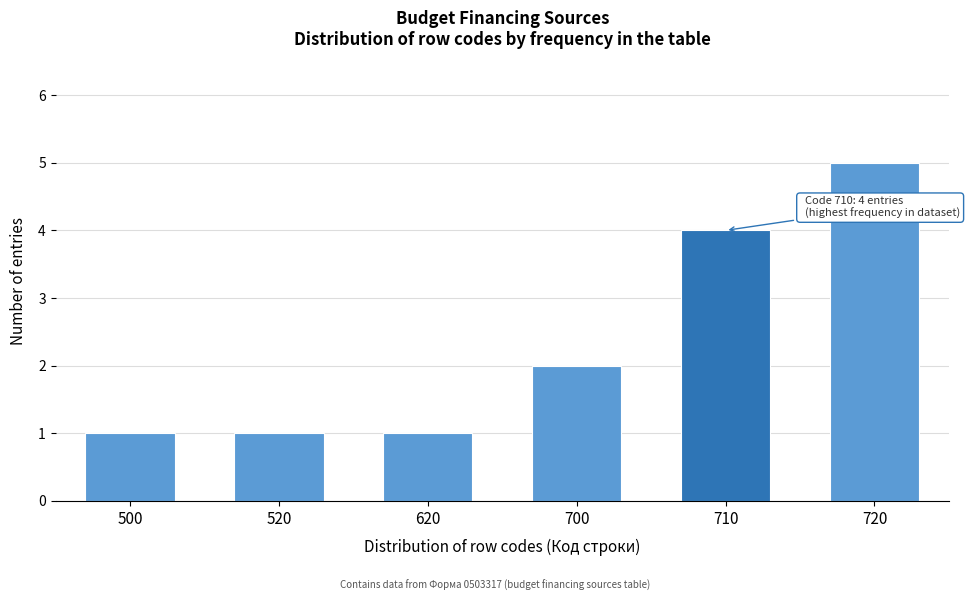

Reading right to left, list all the values displayed in this chart.

5	4	2	1	1	1